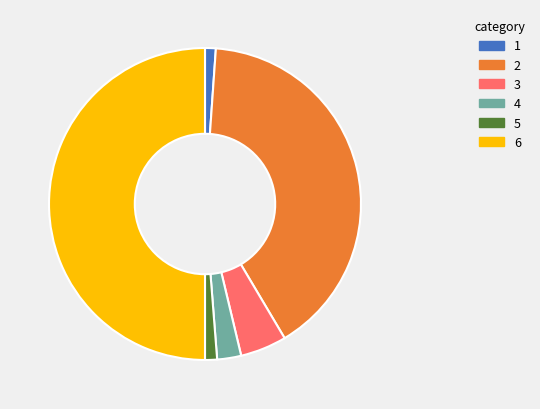

Is the sum of 4 and 2 greater than half?

No